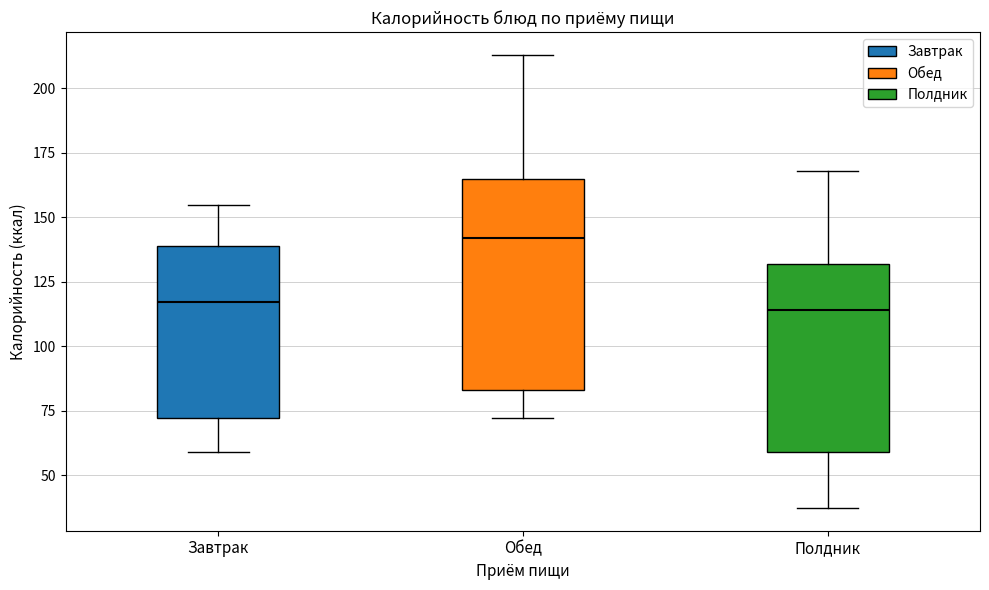

Reading left to right, transcribe this box plot: for each box, give where its median line is, the range the box spans, and where its two whiskers end, as read against the y-axis. The values are not printed on the chart, so give them approximately, as read against the axis.

Завтрак: median 115, box 70 to 140, whiskers 60 to 155
Обед: median 140, box 85 to 165, whiskers 70 to 215
Полдник: median 115, box 60 to 130, whiskers 35 to 170